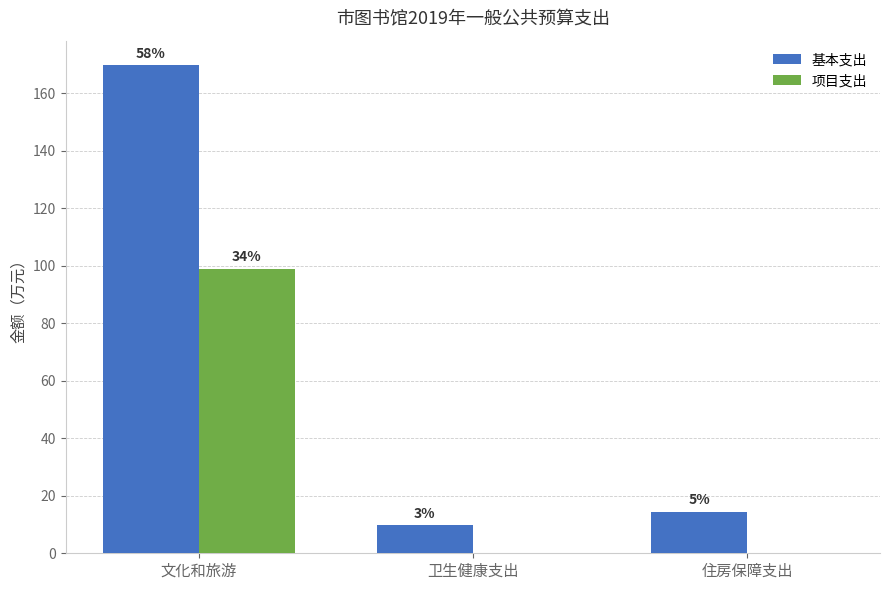

Where does the 基本支出 series first go above 14?

文化和旅游